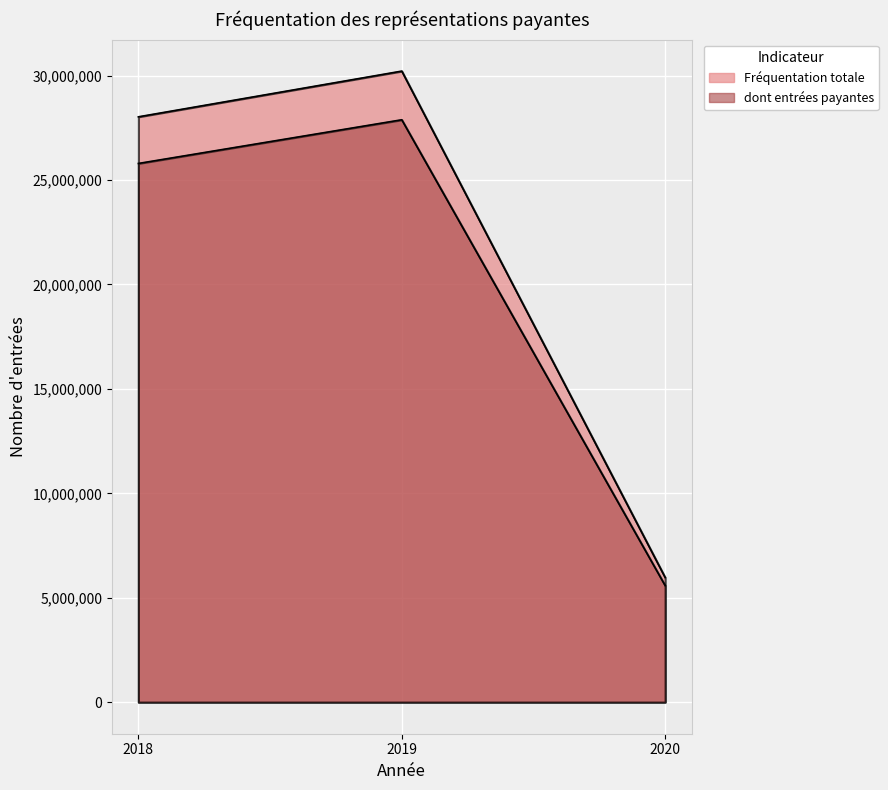

Rank the series by their average value, from highest to lowest.

Fréquentation totale, dont entrées payantes